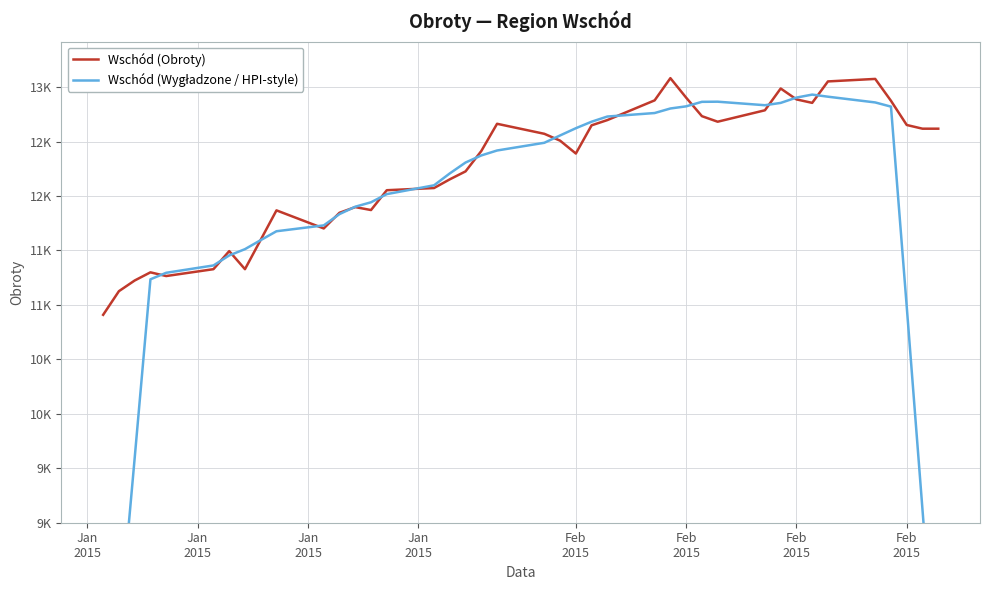

How many values in the Wschód (Wygładzone / HPI-style) series exceed 12307?

20